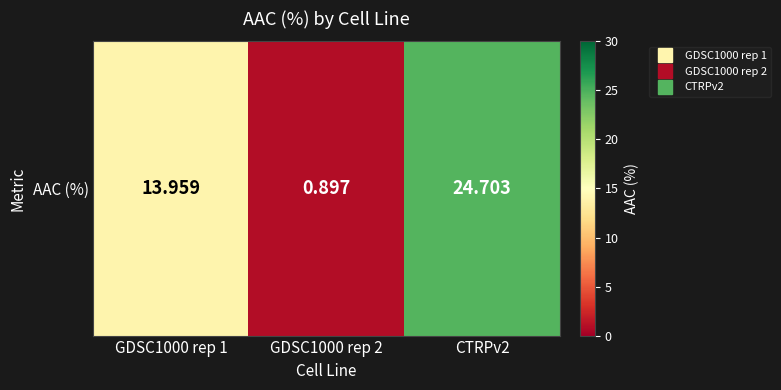

Reading left to right, what are all the values shown in this chart?

GDSC1000 rep 1=14.0	GDSC1000 rep 2=0.9	CTRPv2=24.7